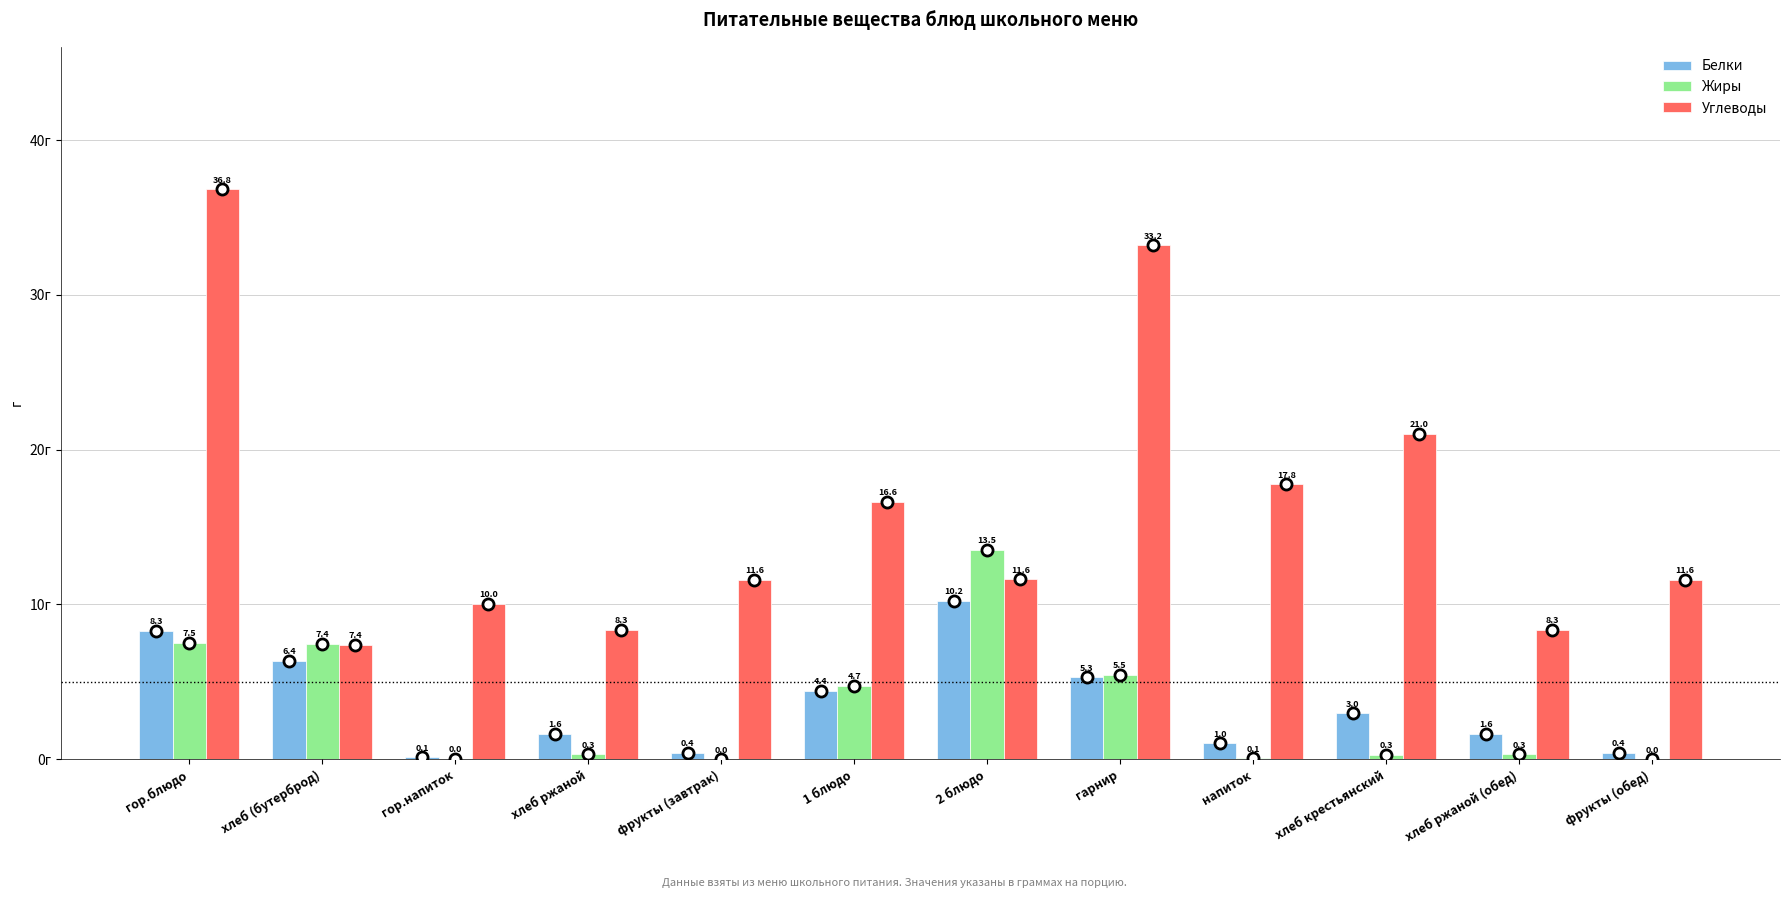

At which category is the sum across all series the highest?

гор.блюдо